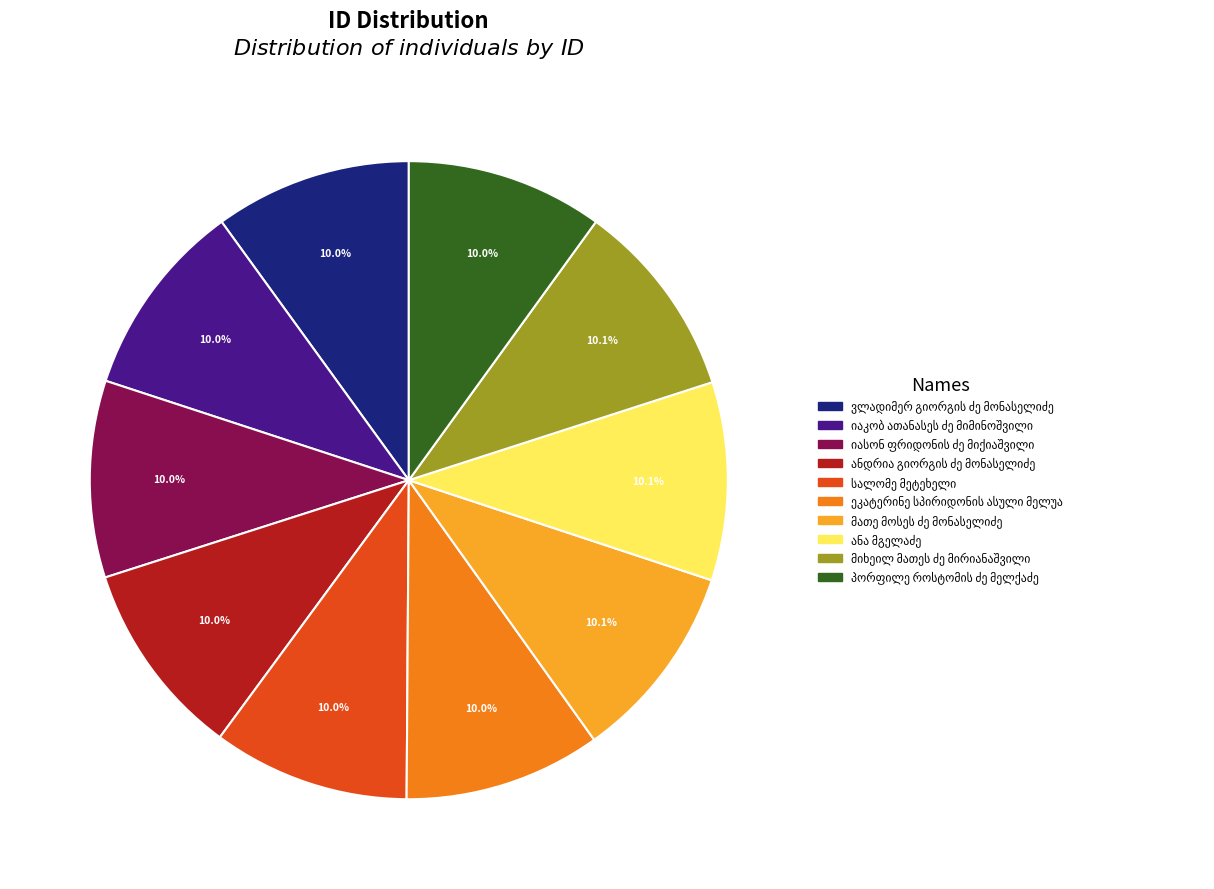

Does any single category account for the majority?

No